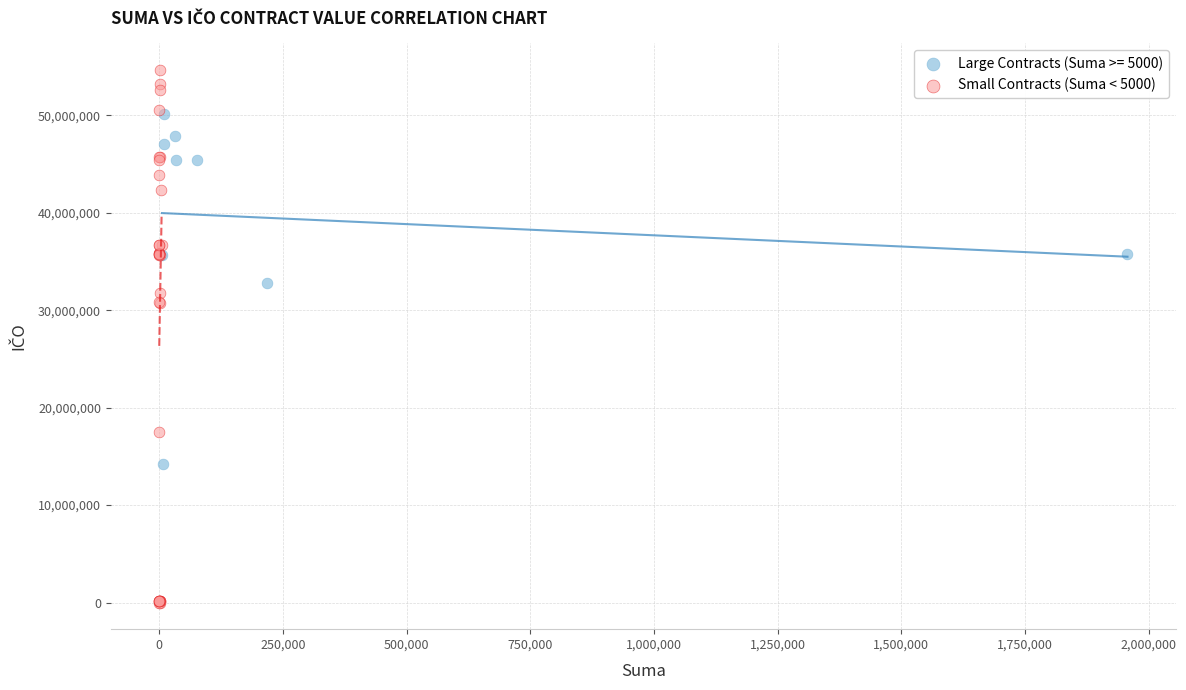

Which series contains the lowest Y value?

Small Contracts (Suma < 5000)